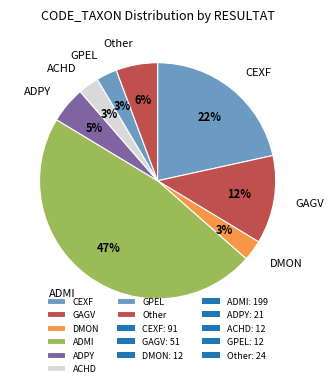

Between ADPY and DMON, which is larger?

ADPY